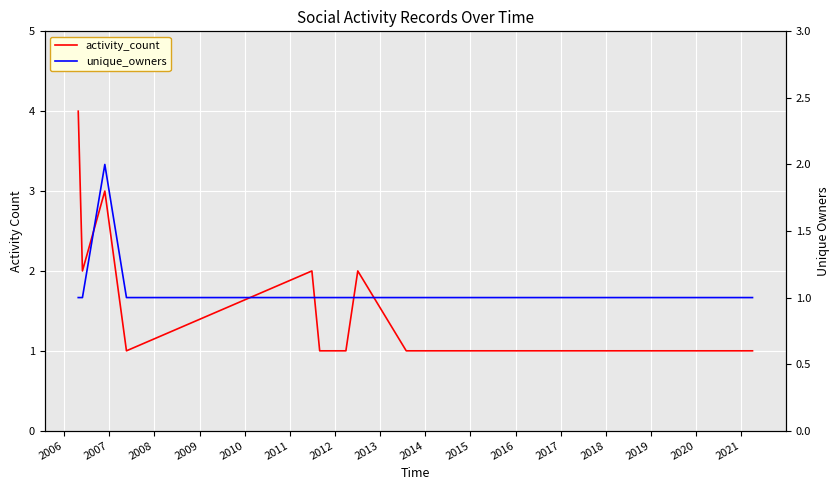

Does the chart display data point markers on the line(s)?

No